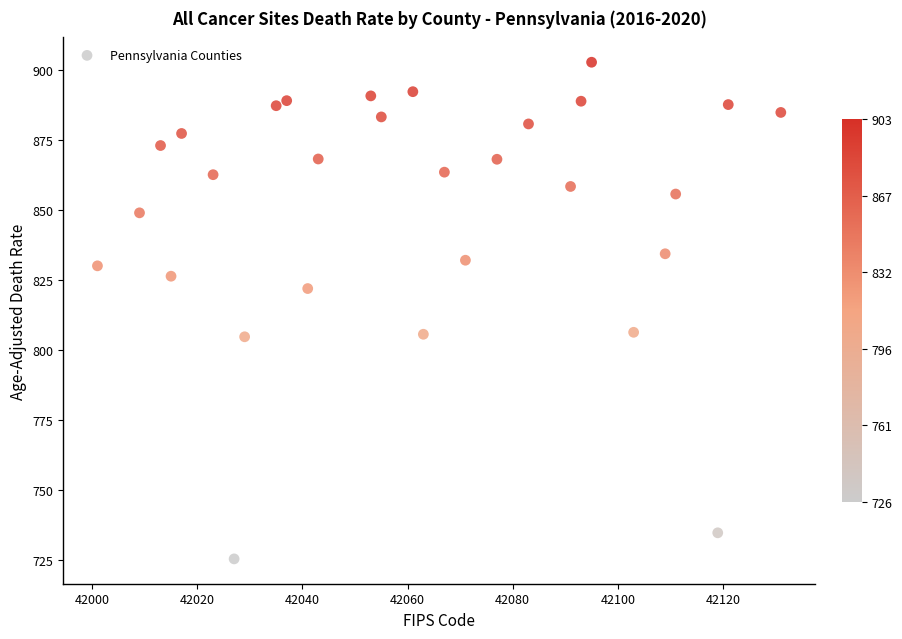

What is the range of Y values (max minus min)?

177.1